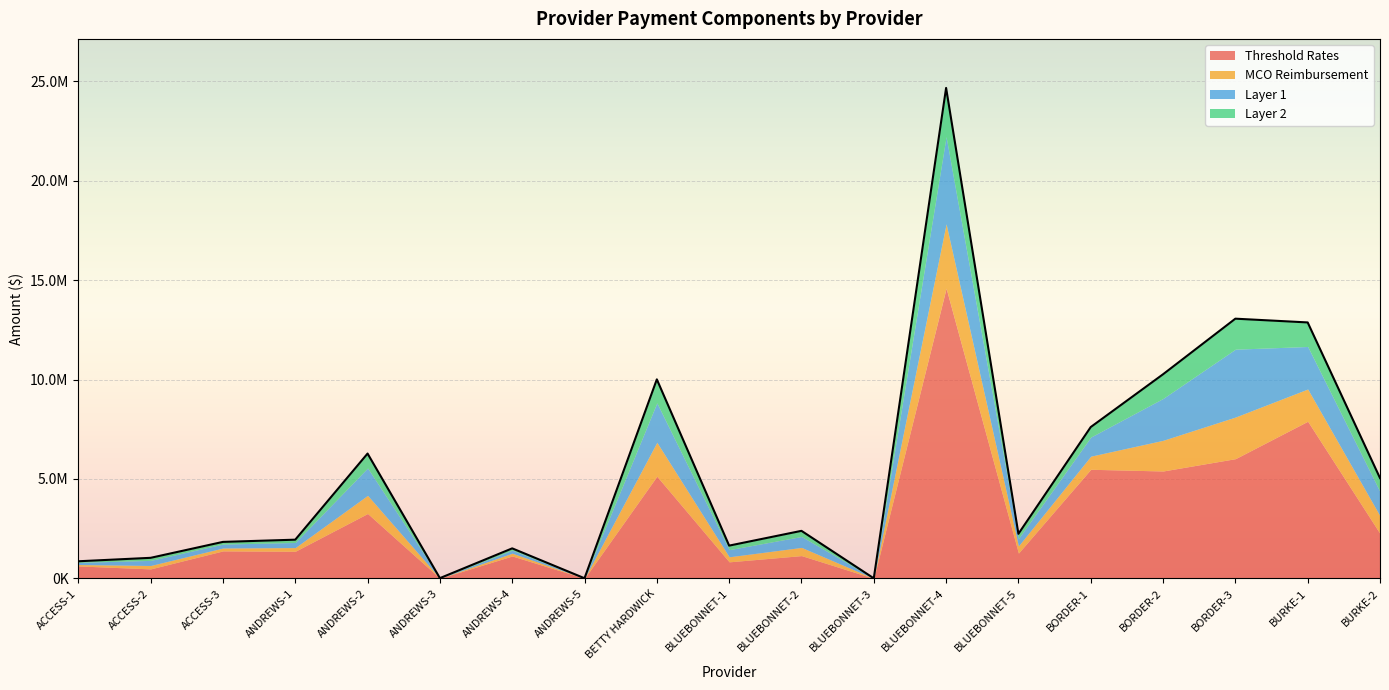

At which label does Layer 2 reach its minimum?

BLUEBONNET-3